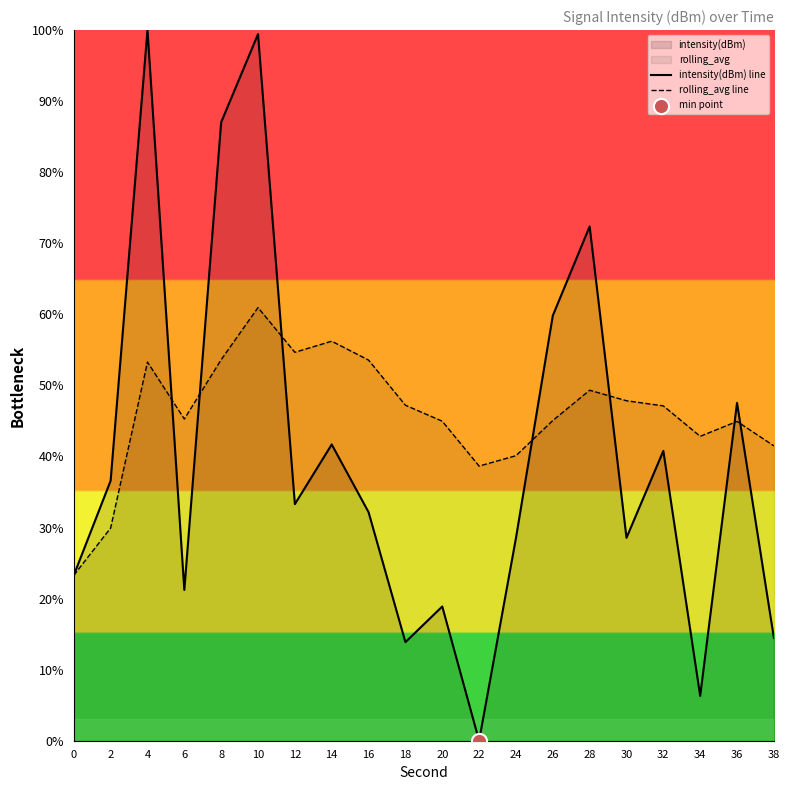

Is the value of intensity(dBm) line at 0 greater than the value of rolling_avg line at 10?

No